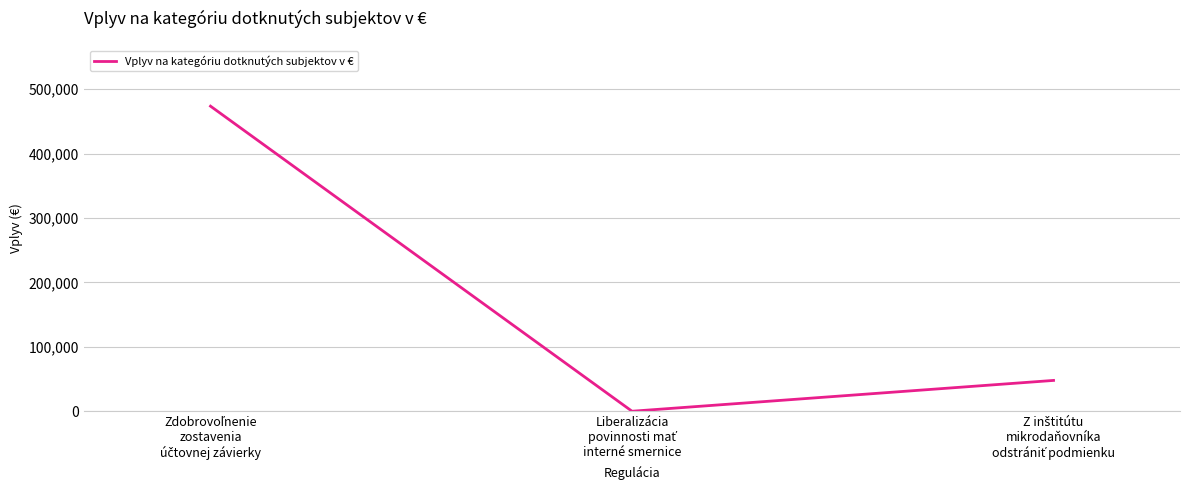

What is the greatest value displayed?

473526.4